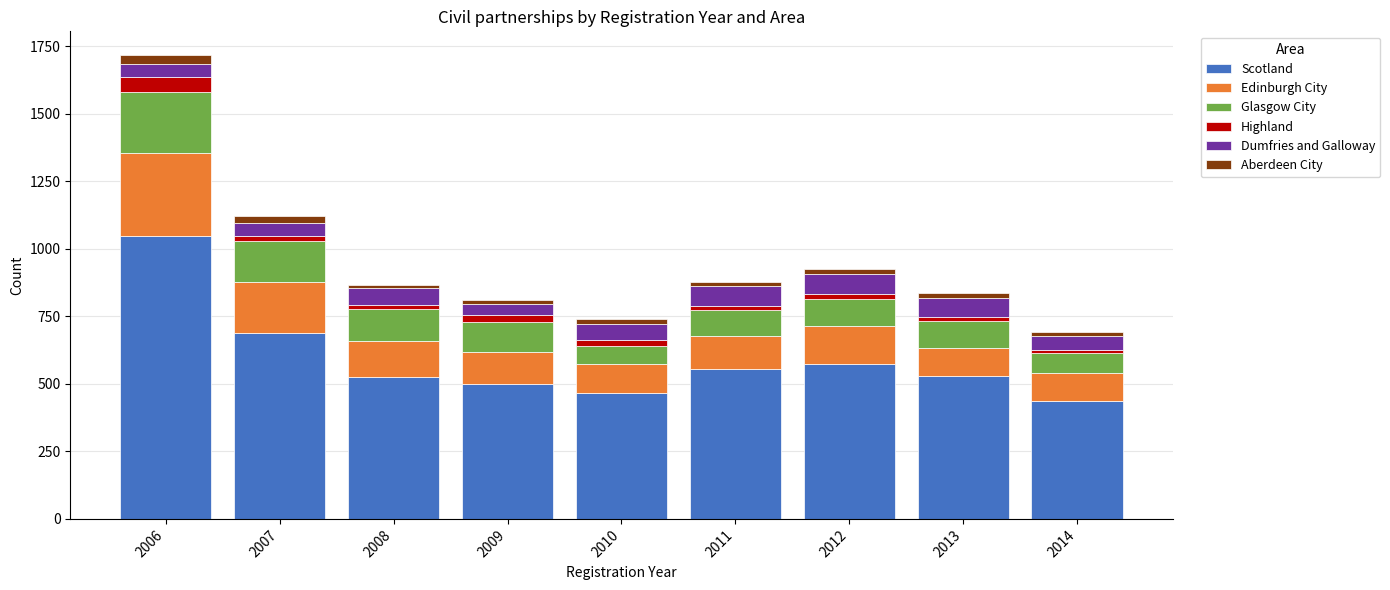

What is the average value of the Scotland series?

591